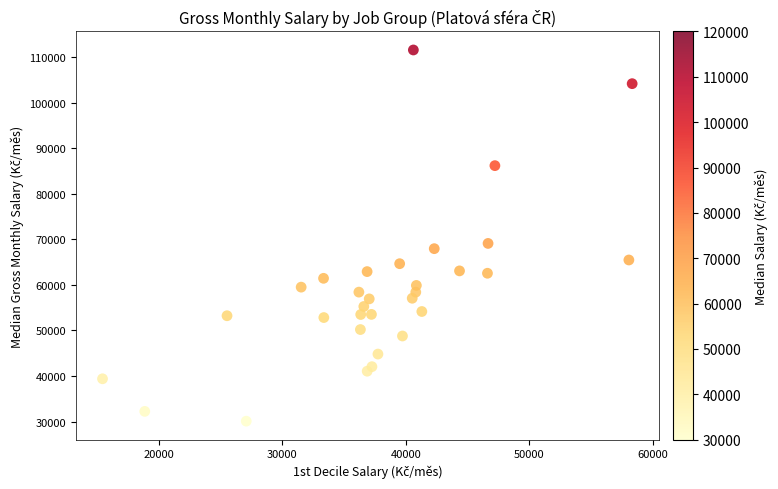

What Y value in the scatter plot is closest to 70812?

69088.9